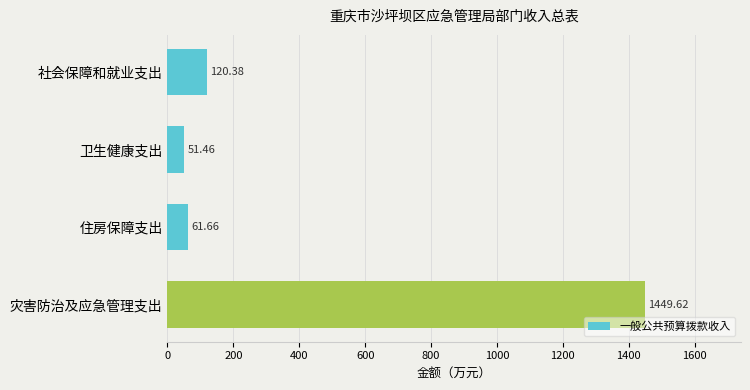

Which has a higher value, 灾害防治及应急管理支出 or 社会保障和就业支出?

灾害防治及应急管理支出